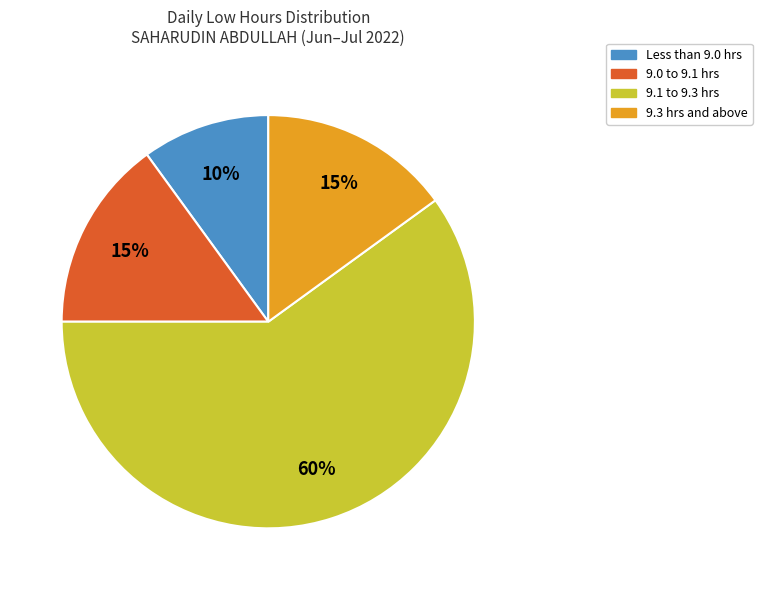

To the nearest percent, what is the difference between the largest and smallest slice percentages?

50%